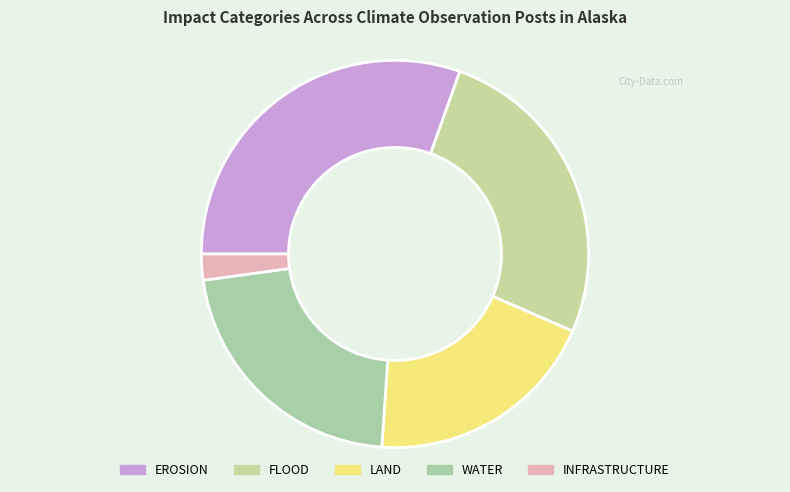

Count the number of slices in the pie.

5